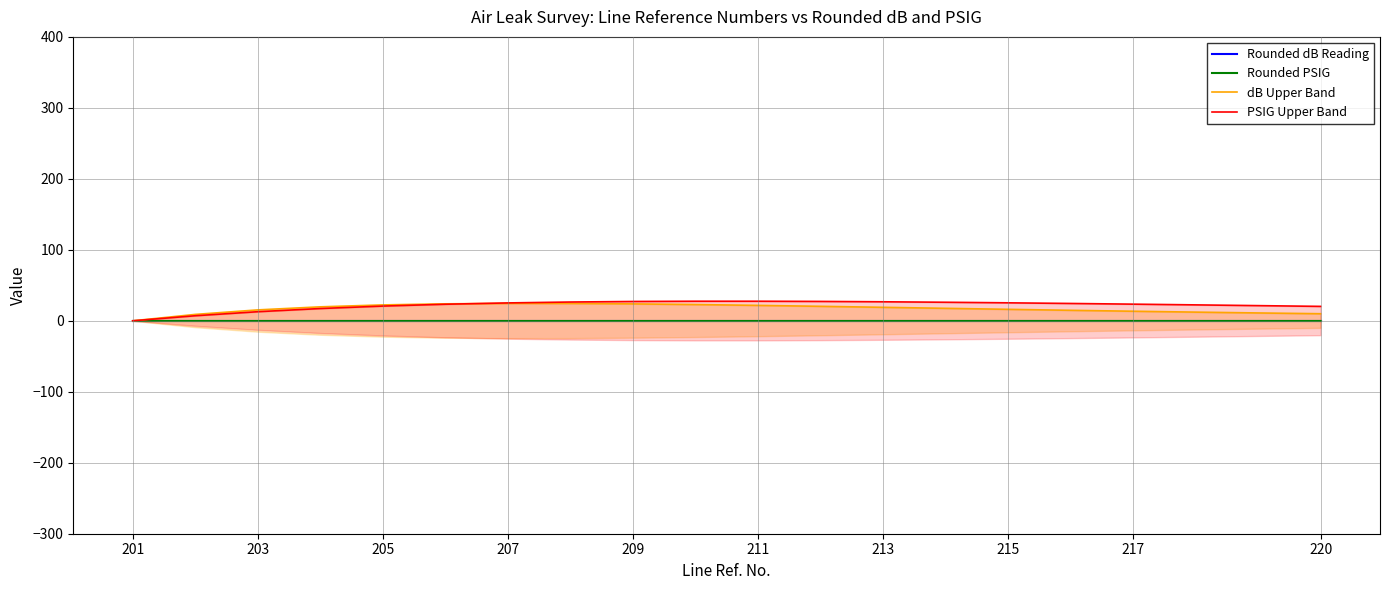

True or false: Rounded PSIG and Rounded dB Reading cross at least once.

False